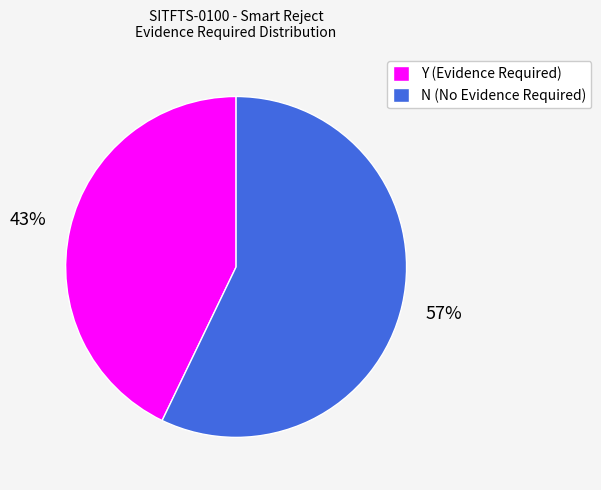

How many slices are in this pie chart?

2